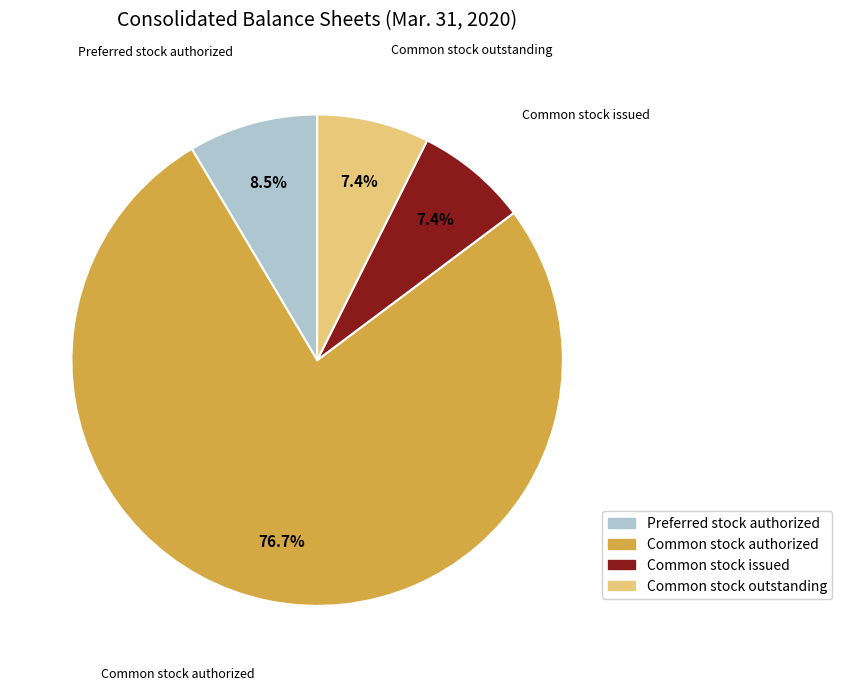

How much of the chart is everything except Common stock outstanding?

92.6%